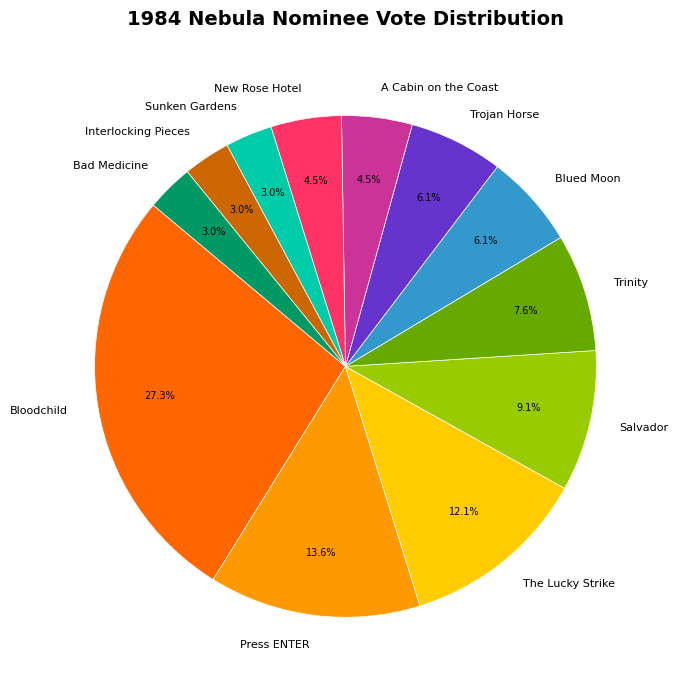

To the nearest percent, what is the combined percentage of Trinity and Trojan Horse?

14%